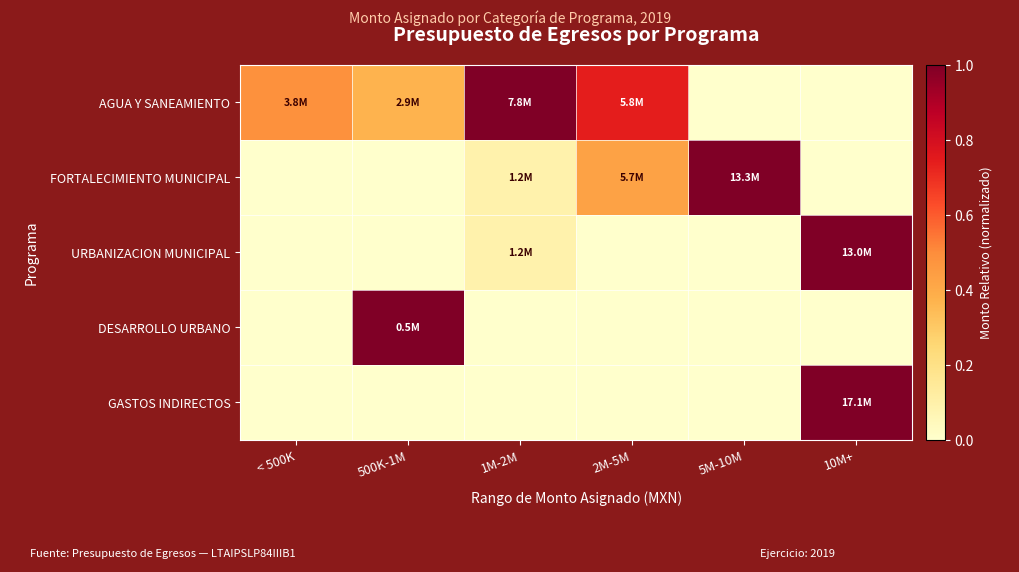

At how many categories does at least one series exceed 0?

6